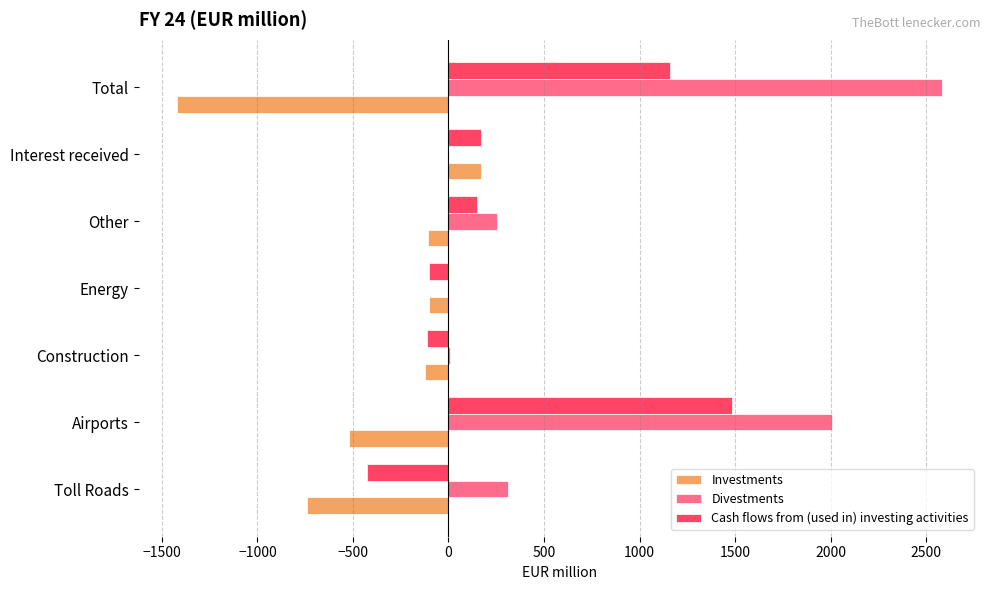

What is the sum of all Investments values?

-2843